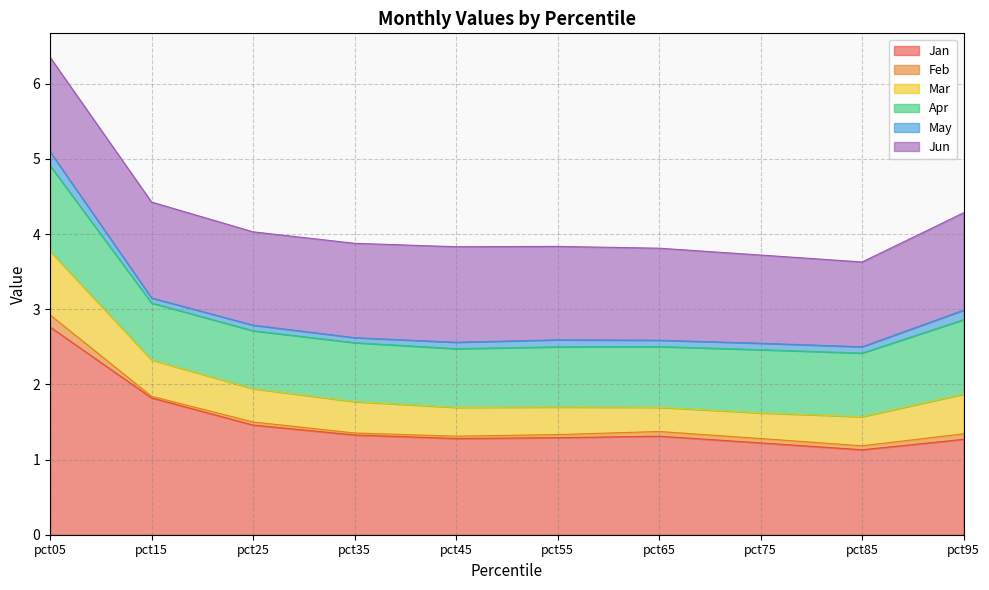

What is the difference between the Jan values at pct55 and pct25?

0.2